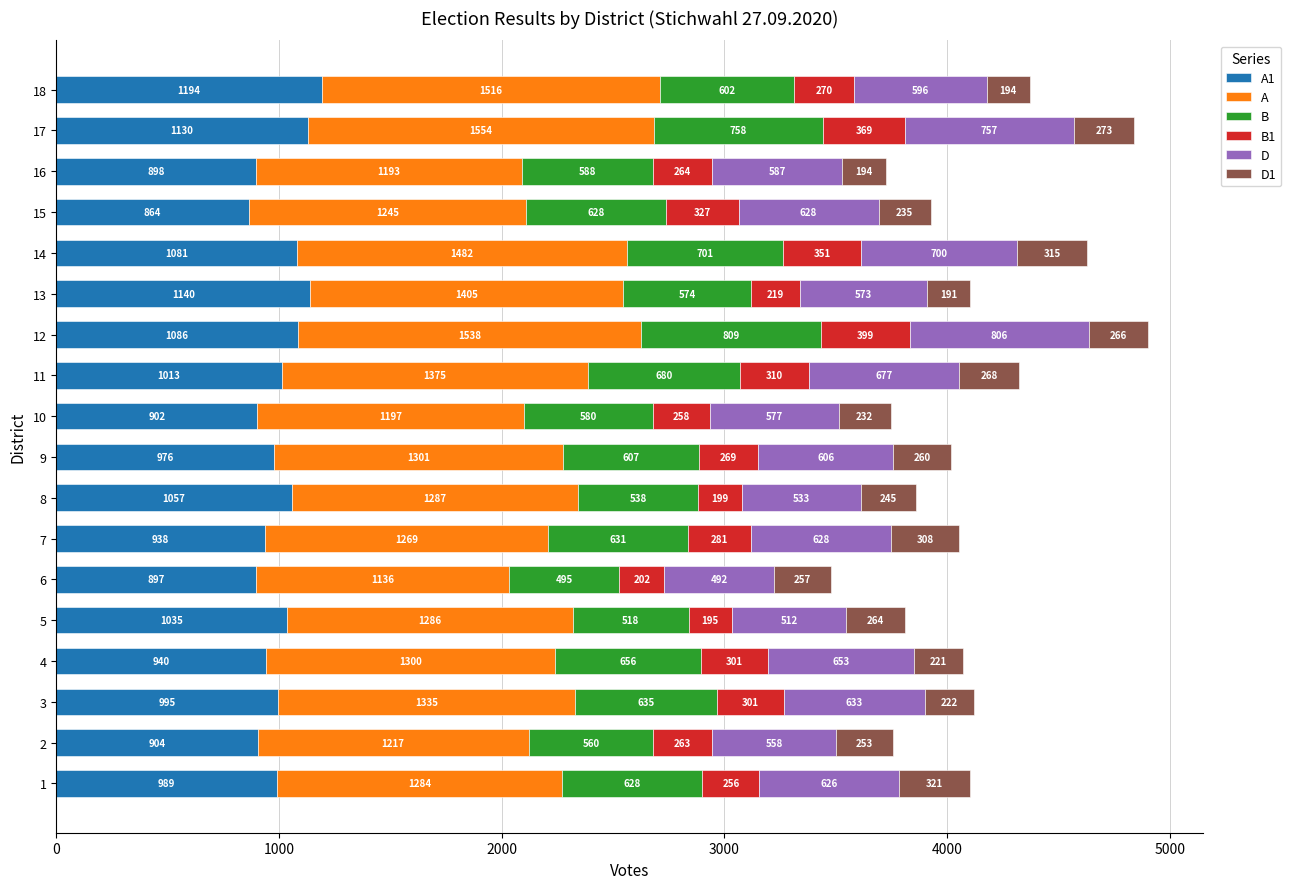

What is the total value across all series at 16?

3724